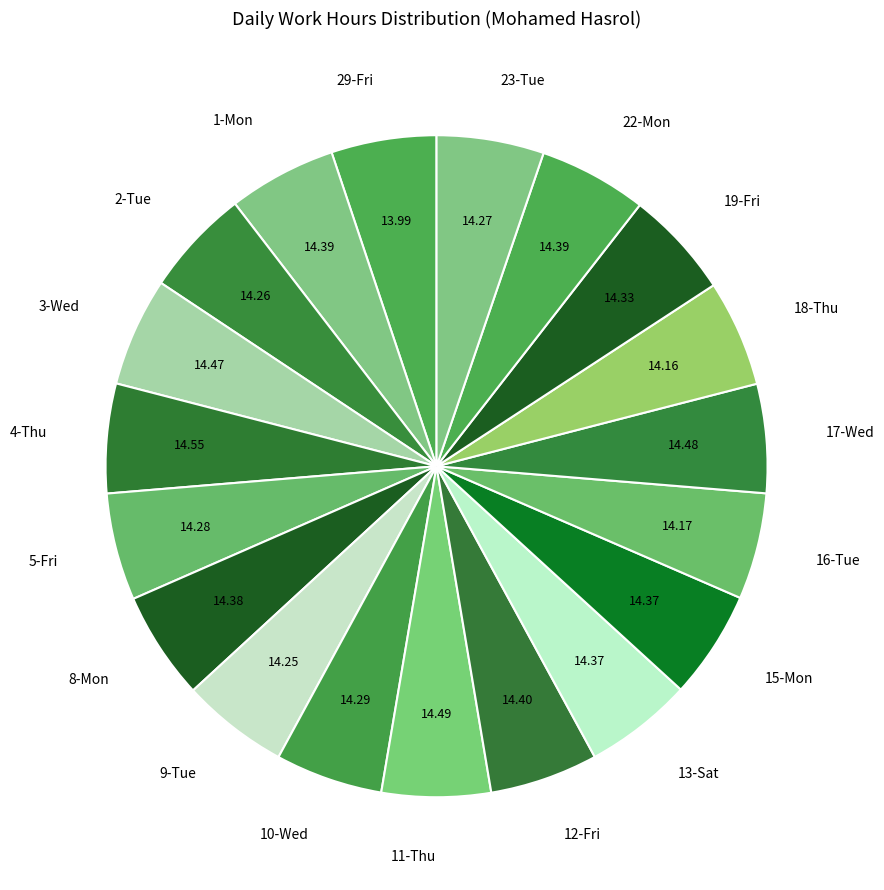

Is there any slice that represents more than half of the pie?

No